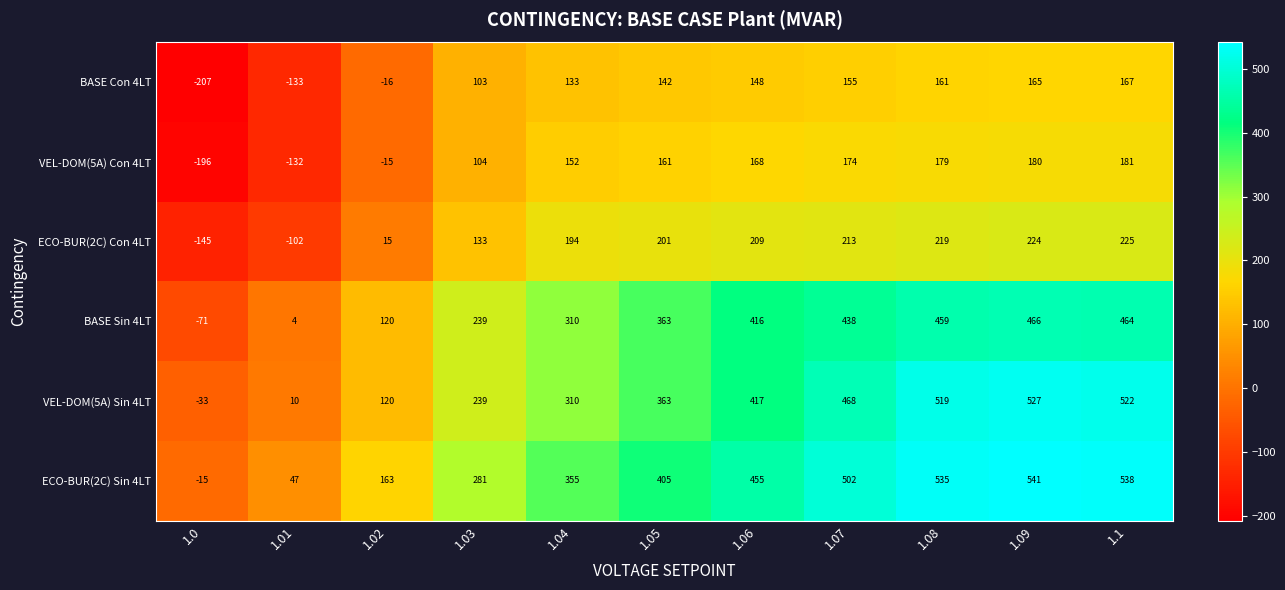

Which series has the widest spread of values?

VEL-DOM(5A) Sin 4LT